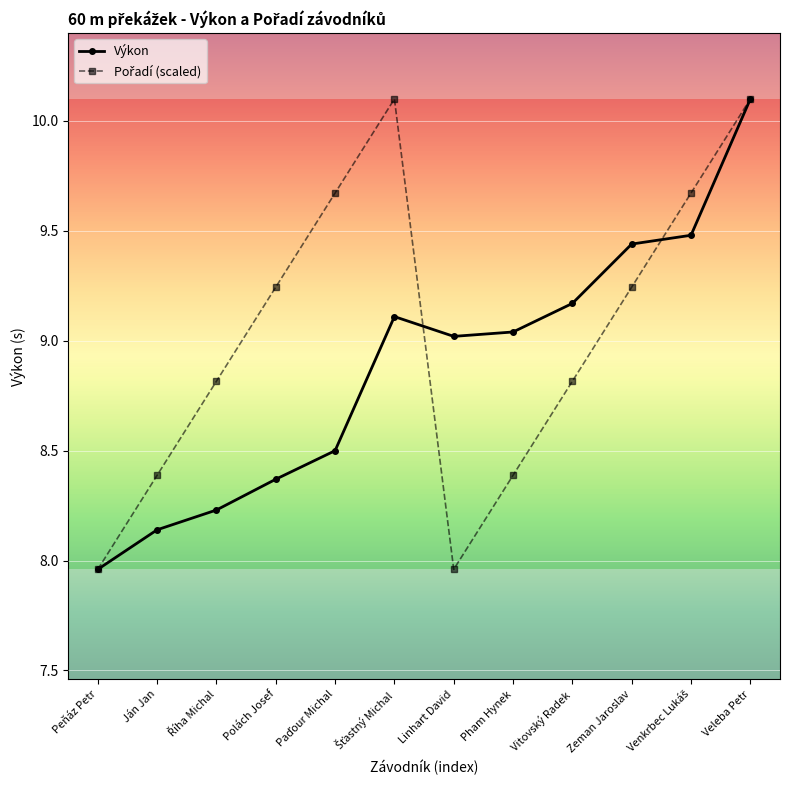

What is the sum of the Výkon values at Ján Jan and Veleba Petr?

18.2